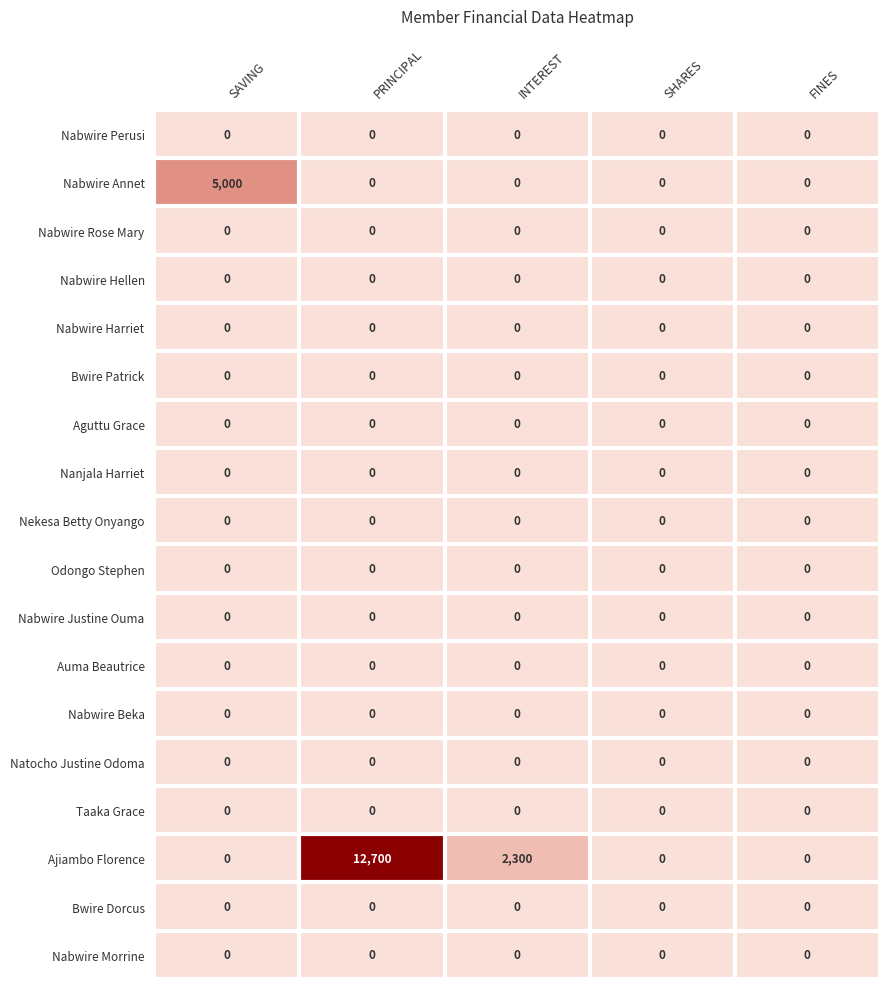

Which series has the largest total across all categories?

Ajiambo Florence